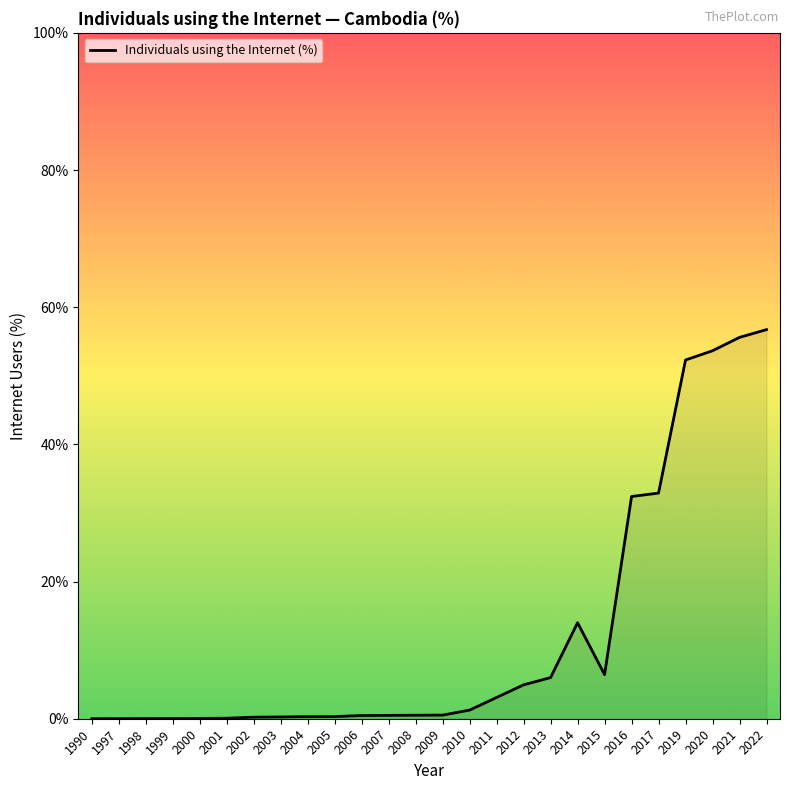

Where is the data nearest to the value 28?

2016